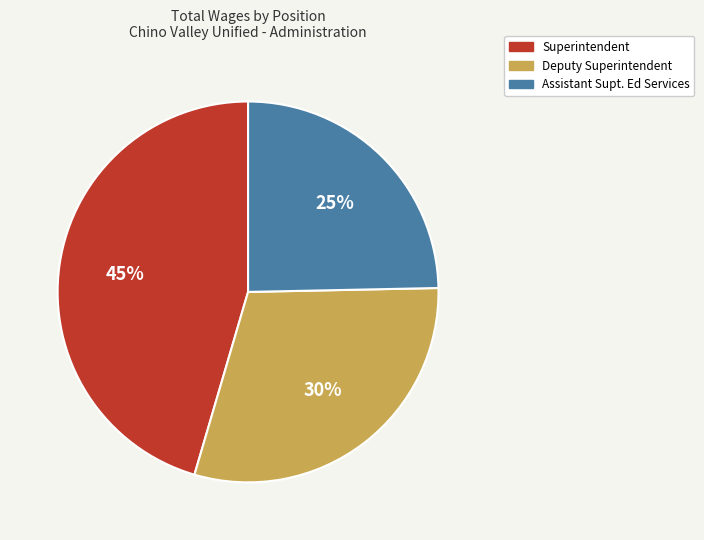

To the nearest percent, what is the average slice percentage?

33%